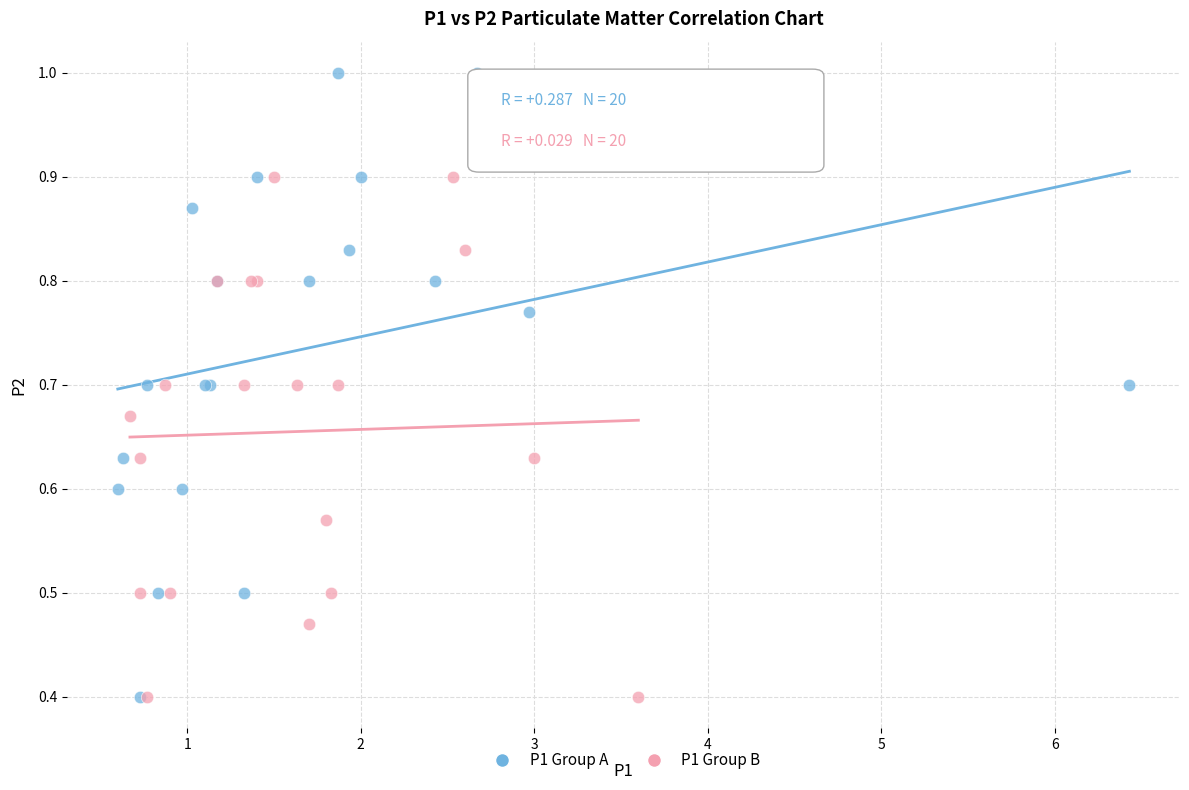

Which series has the widest spread of Y values?

P1 Group A